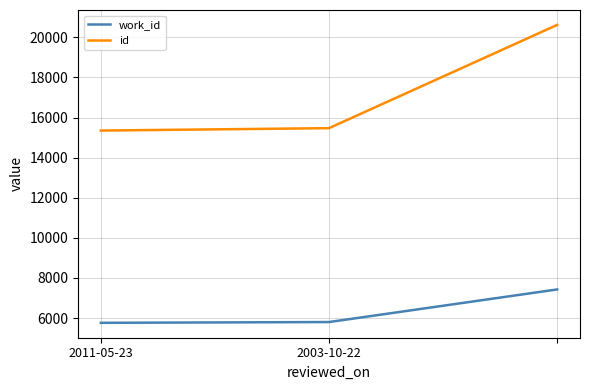

List the series in order of their peak value, highest first.

id, work_id